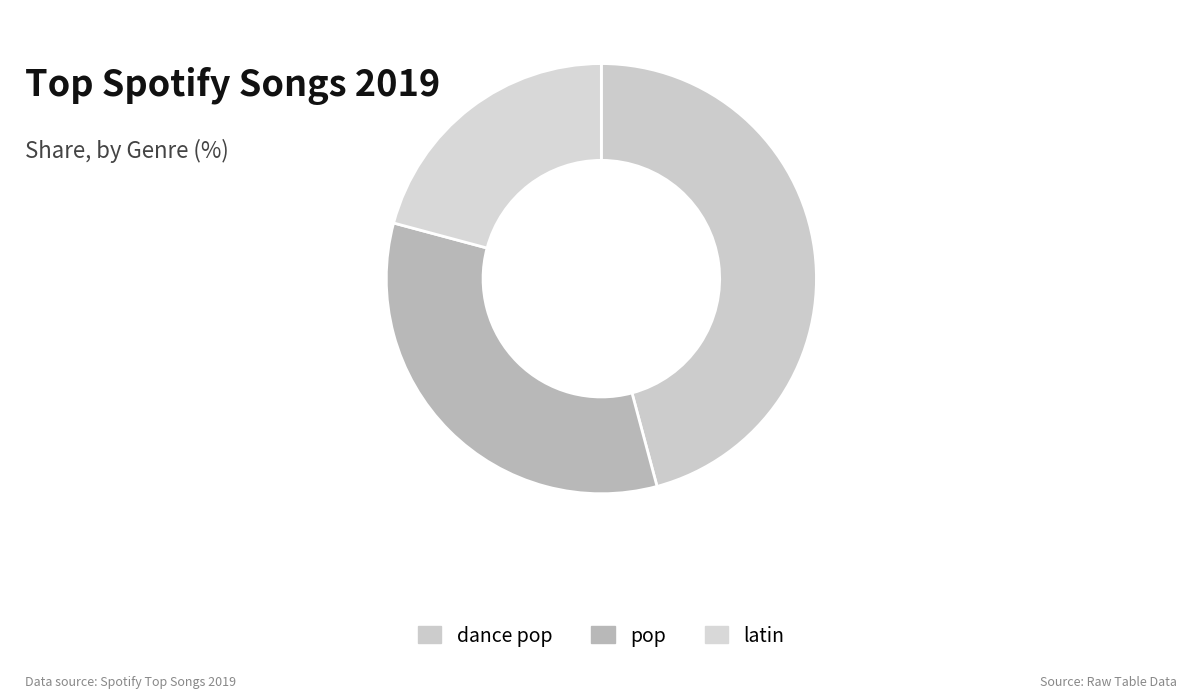

Does any single category account for the majority?

No